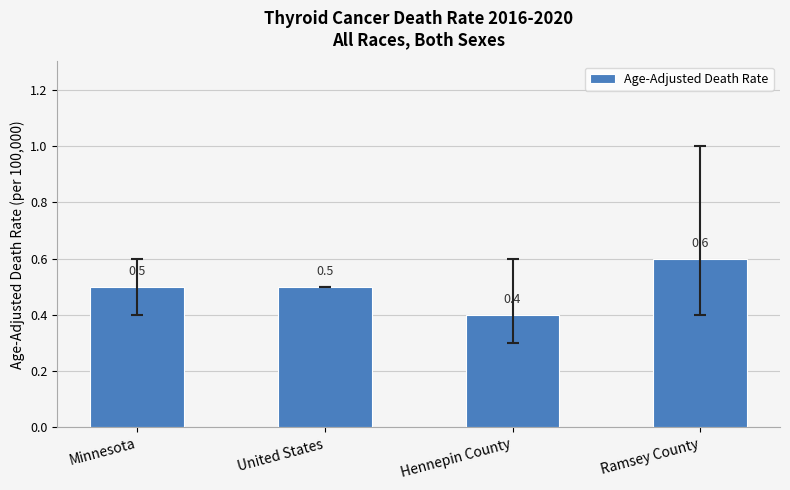

What is the difference between the maximum and minimum values?

0.2